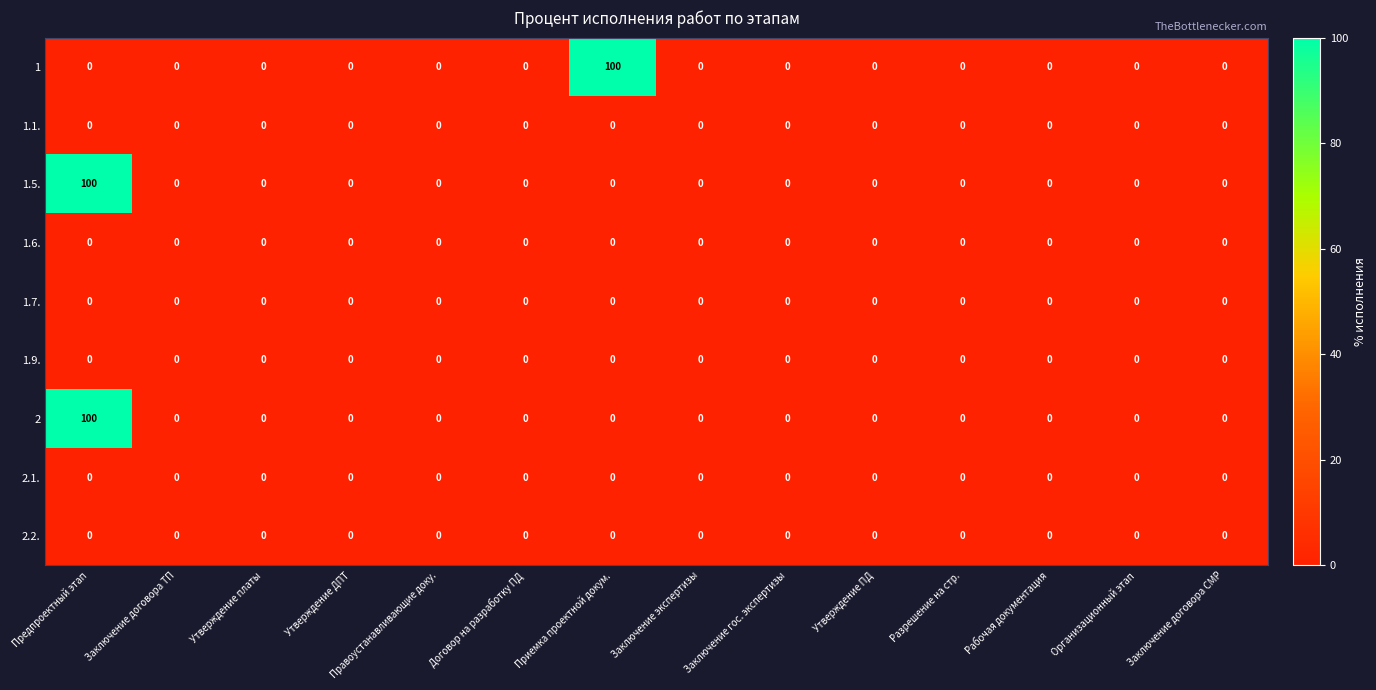

Is it true that 1.9. equals 0 at Предпроектный этап?

True